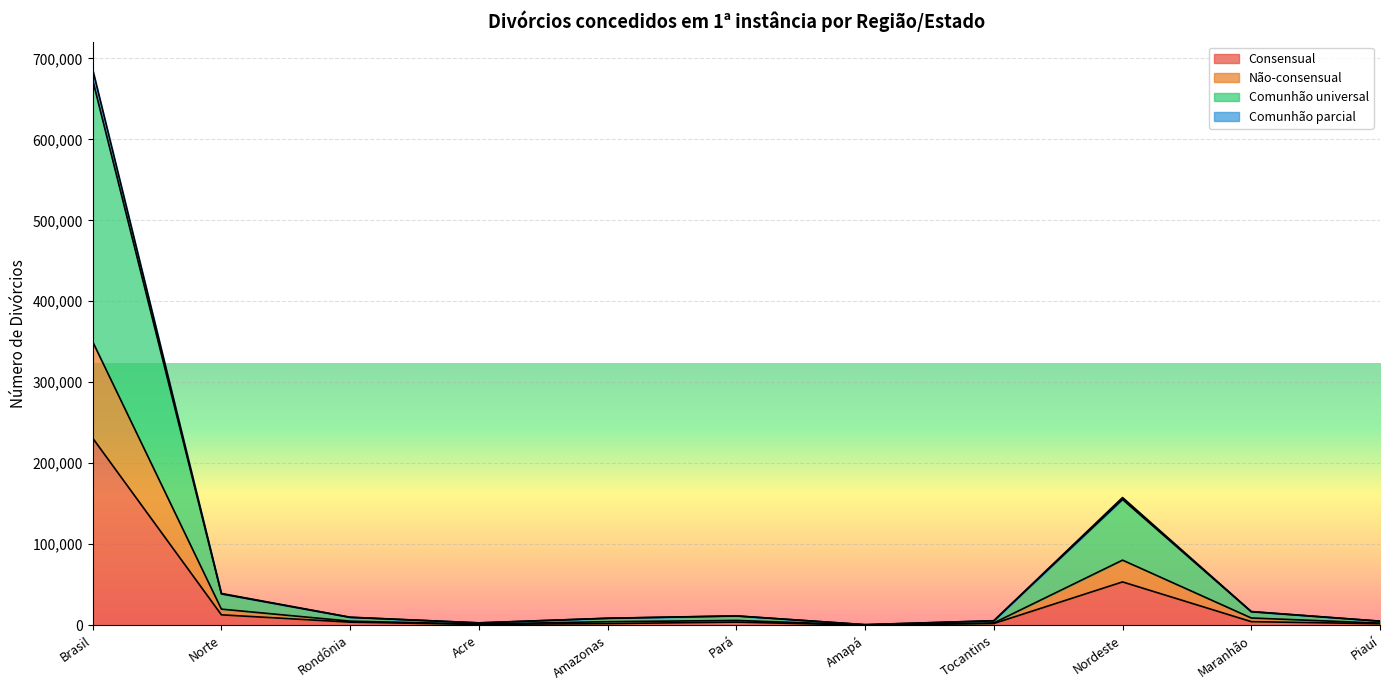

Rank the categories by Comunhão universal value from lowest to highest.

Amapá, Acre, Piauí, Tocantins, Amazonas, Rondônia, Pará, Maranhão, Norte, Nordeste, Brasil